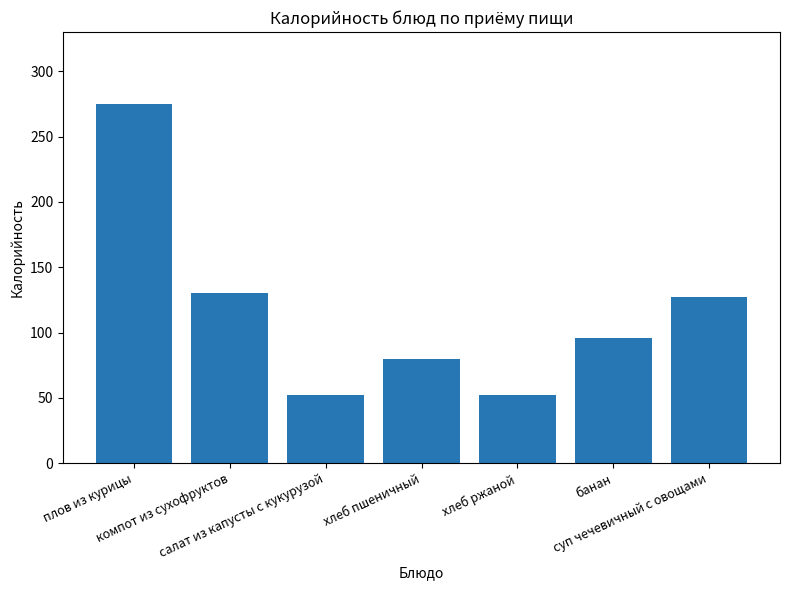

Is it true that the value at плов из курицы is 74?

False